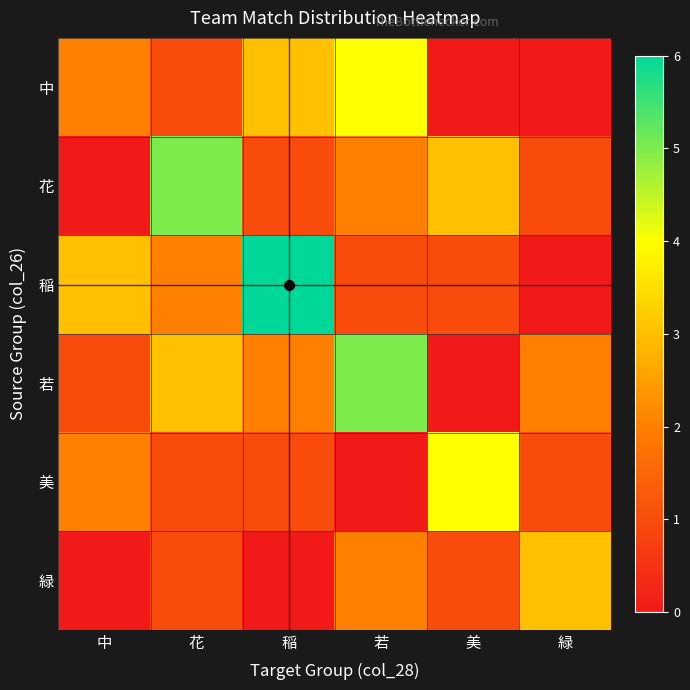

Reading right to left, list all the values displayed in this chart.

中: 緑=0	美=0	若=4	稲=3	花=1	中=2
花: 緑=1	美=3	若=2	稲=1	花=5	中=0
稲: 緑=0	美=1	若=1	稲=6	花=2	中=3
若: 緑=2	美=0	若=5	稲=2	花=3	中=1
美: 緑=1	美=4	若=0	稲=1	花=1	中=2
緑: 緑=3	美=1	若=2	稲=0	花=1	中=0